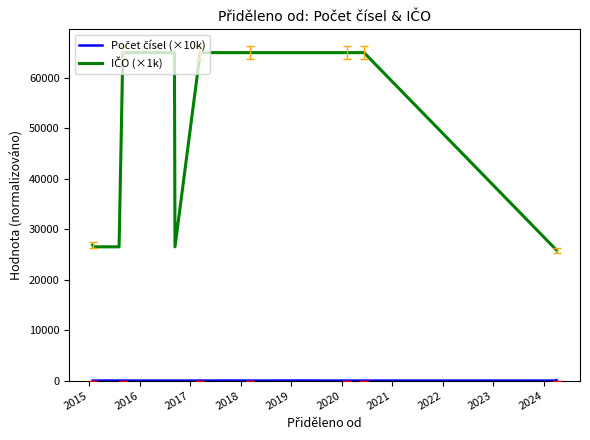

Rank the series by their maximum value, from lowest to highest.

Počet čísel (×10k), IČO (×1k)